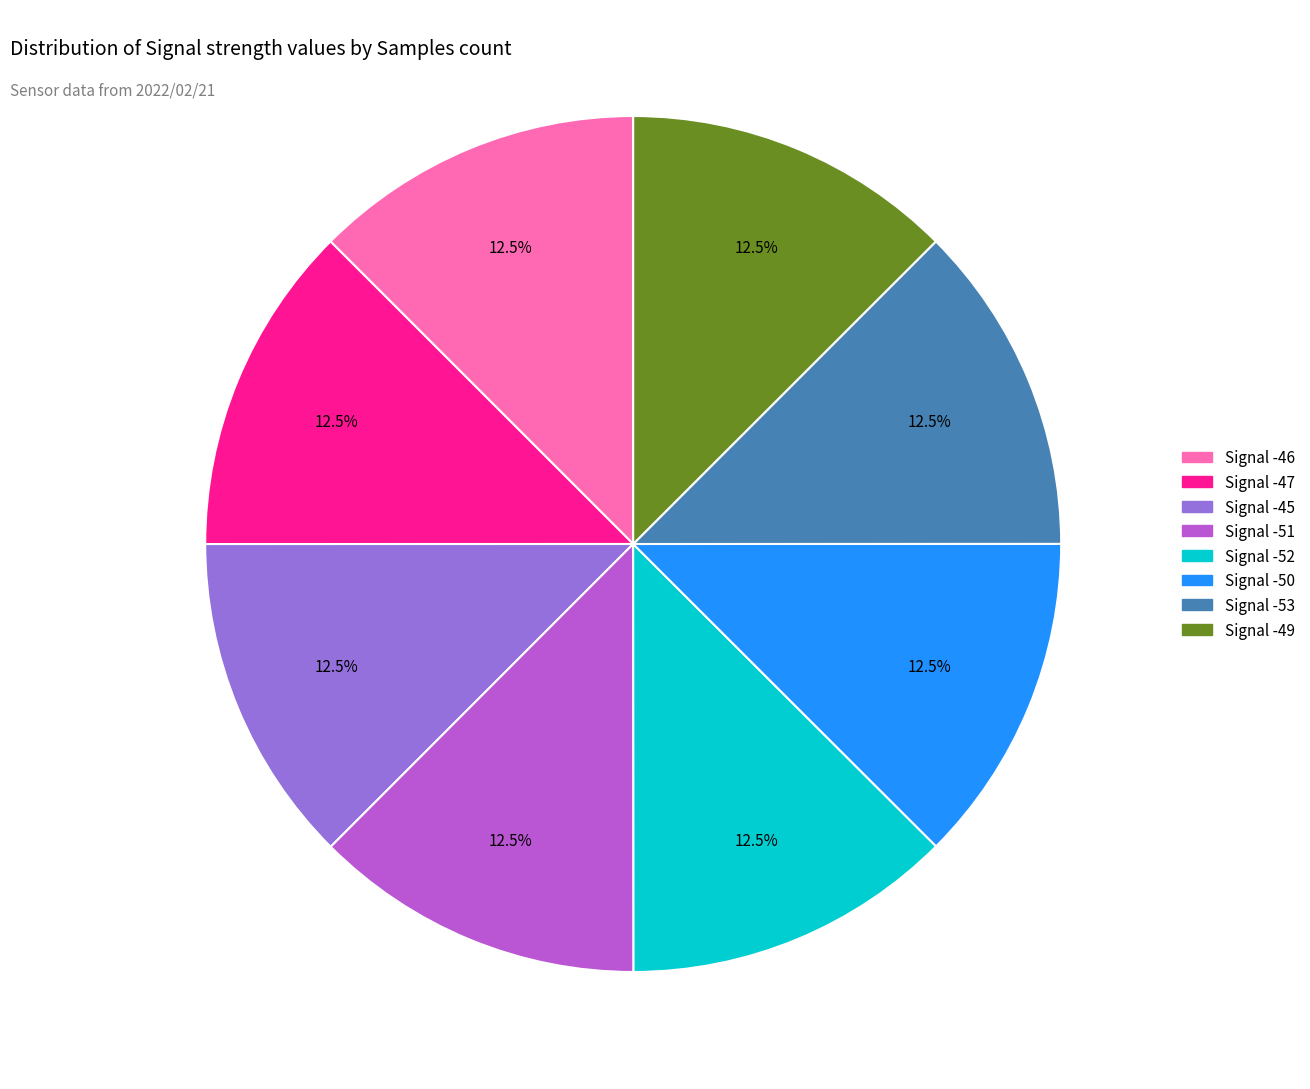

Does any single category account for the majority?

No